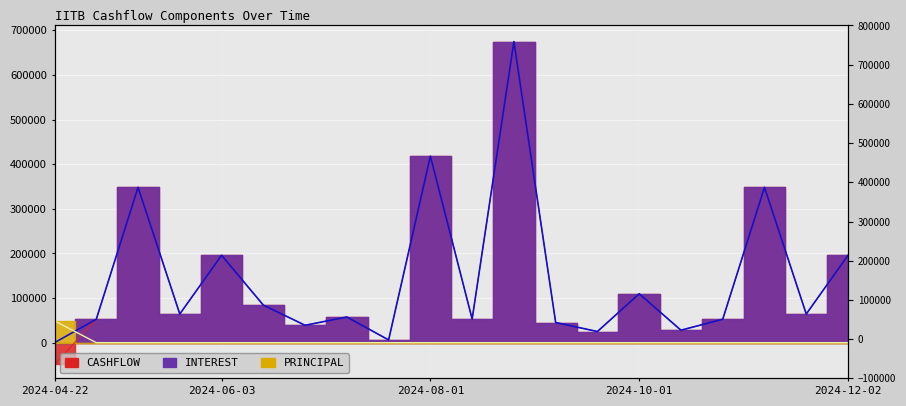

Which series changed the most between 2024-09-16 and 2024-11-01?

INTEREST